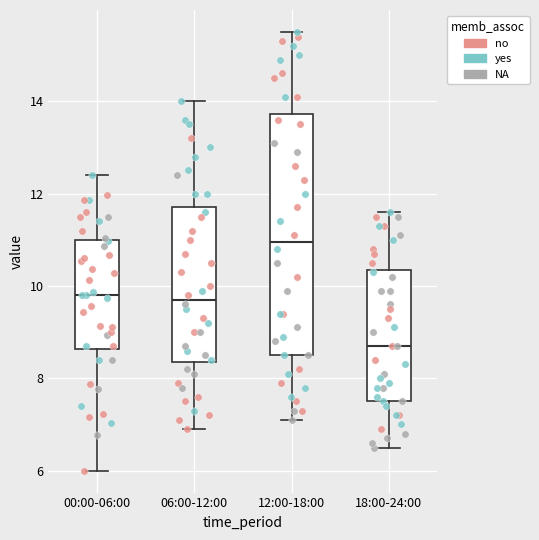

Reading left to right, read every box against the y-axis: the position of its median line, the range the box covers, and the ends of its whiskers. The values are not printed on the chart, so give them approximately, as read against the axis.

00:00-06:00: median 9.8, box 8.6 to 11.0, whiskers 6.0 to 12.4
06:00-12:00: median 9.8, box 8.4 to 11.8, whiskers 7.0 to 14.0
12:00-18:00: median 11.0, box 8.6 to 13.8, whiskers 7.2 to 15.6
18:00-24:00: median 8.8, box 7.6 to 10.4, whiskers 6.6 to 11.6